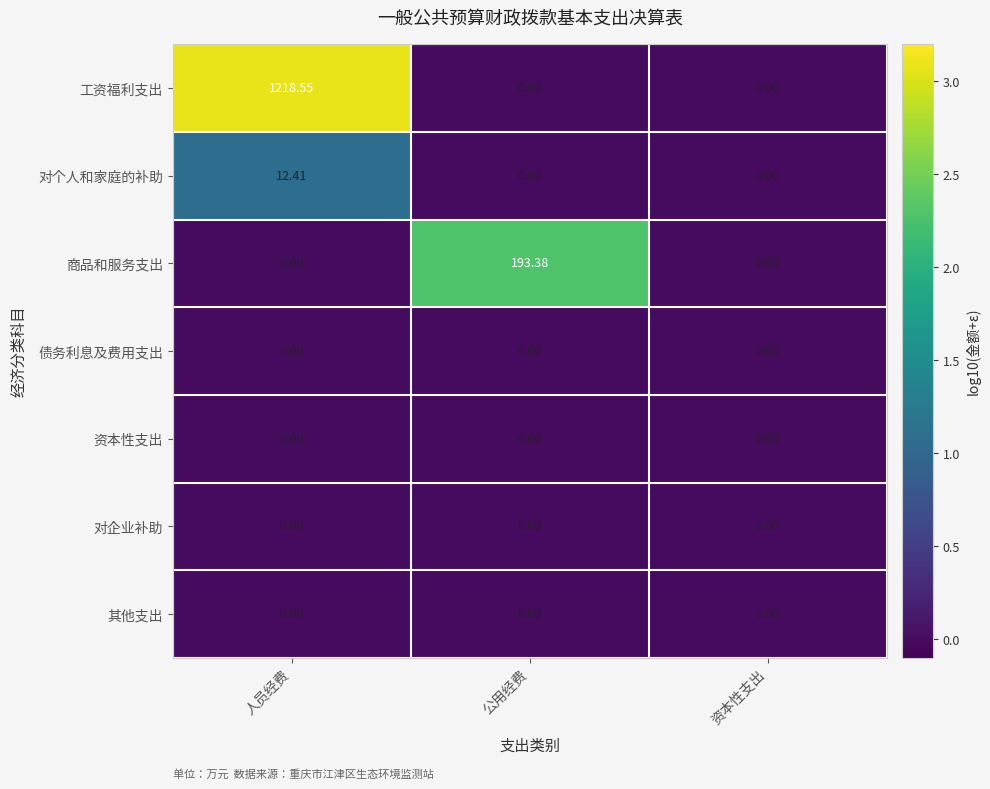

At which category is the sum across all series the highest?

人员经费